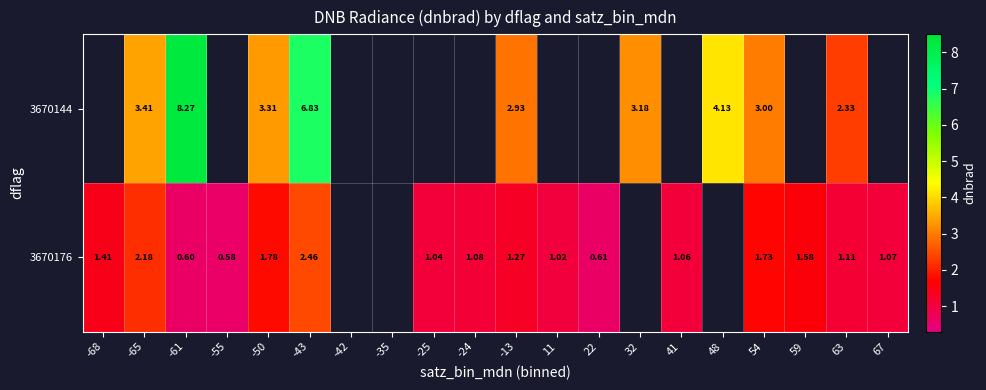

Is the value of 3670144 at 63 greater than the value of 3670176 at 41?

Yes